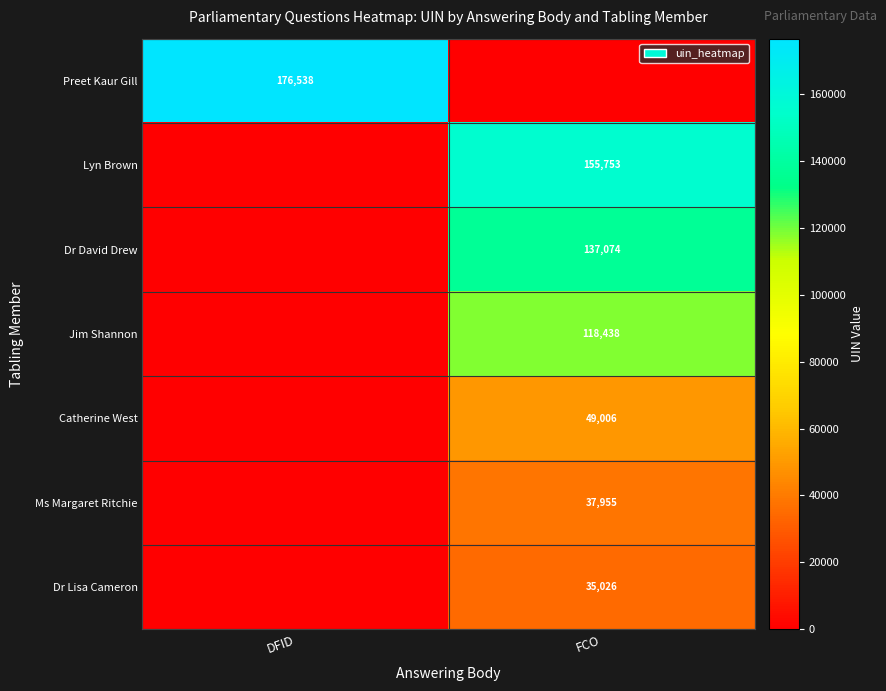

Which has a higher value, FCO or DFID?

DFID